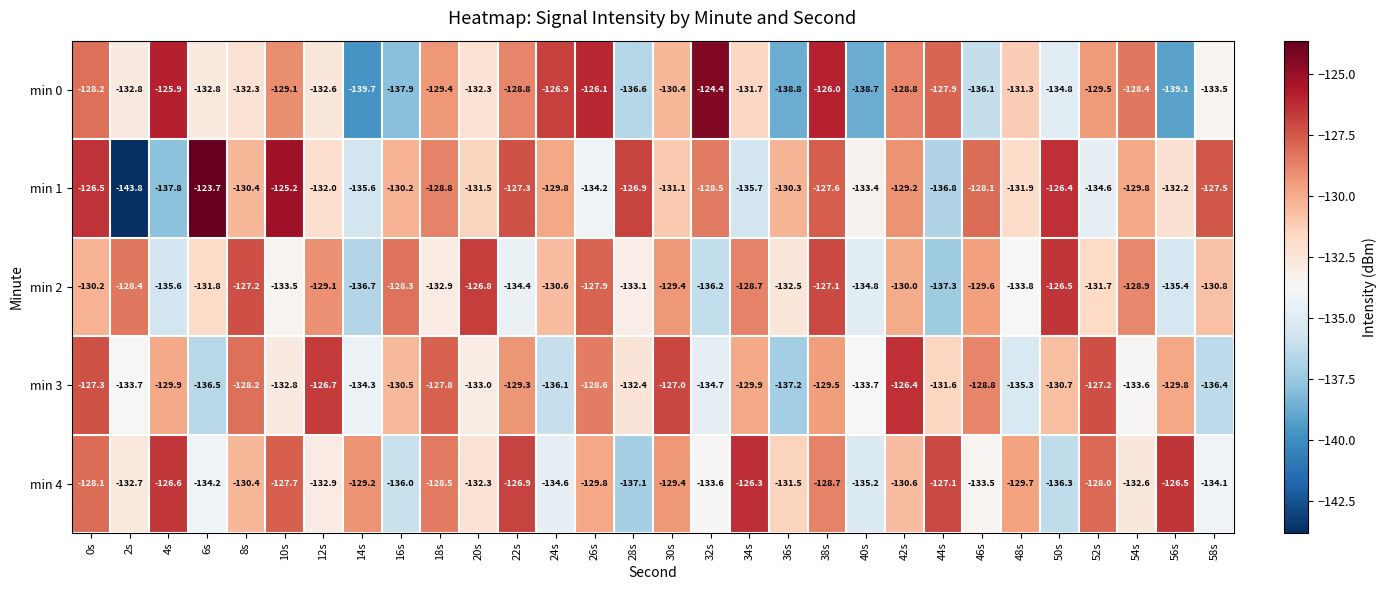

What is the minimum value shown in the chart?

-143.8